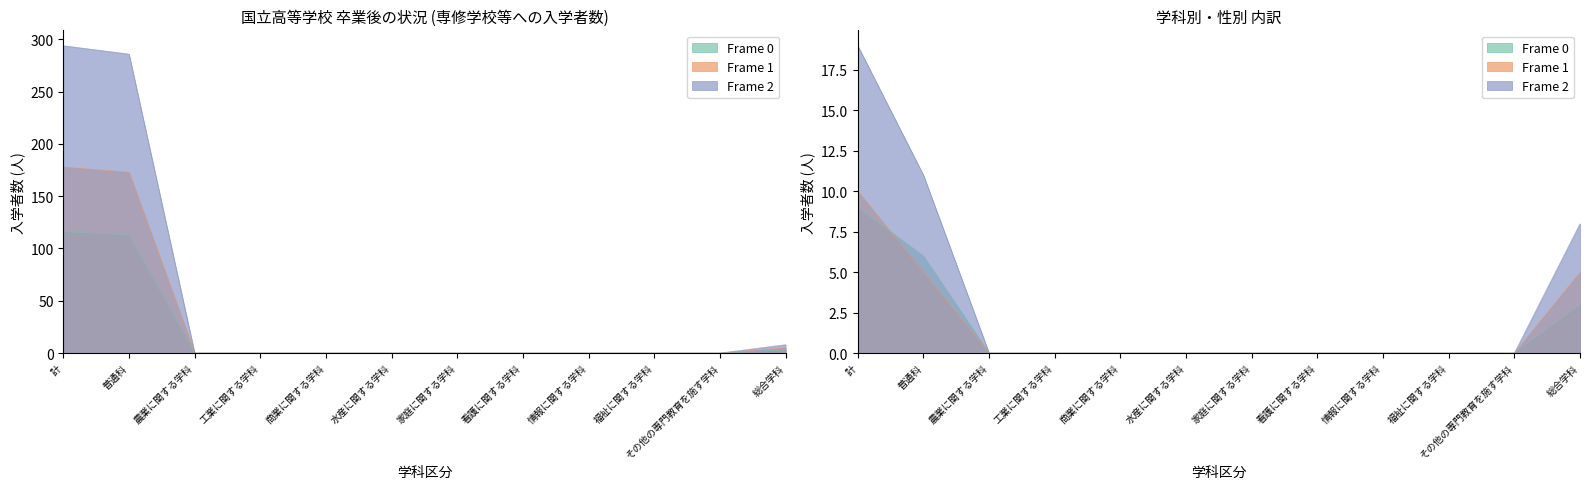

Which has a higher value, 福祉に関する学科 or 商業に関する学科?

福祉に関する学科